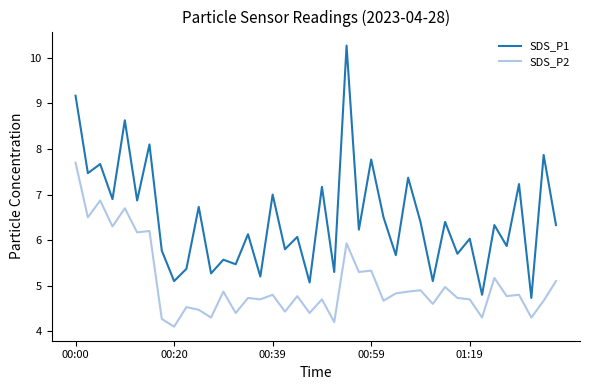

Which series has the widest spread of values?

SDS_P1